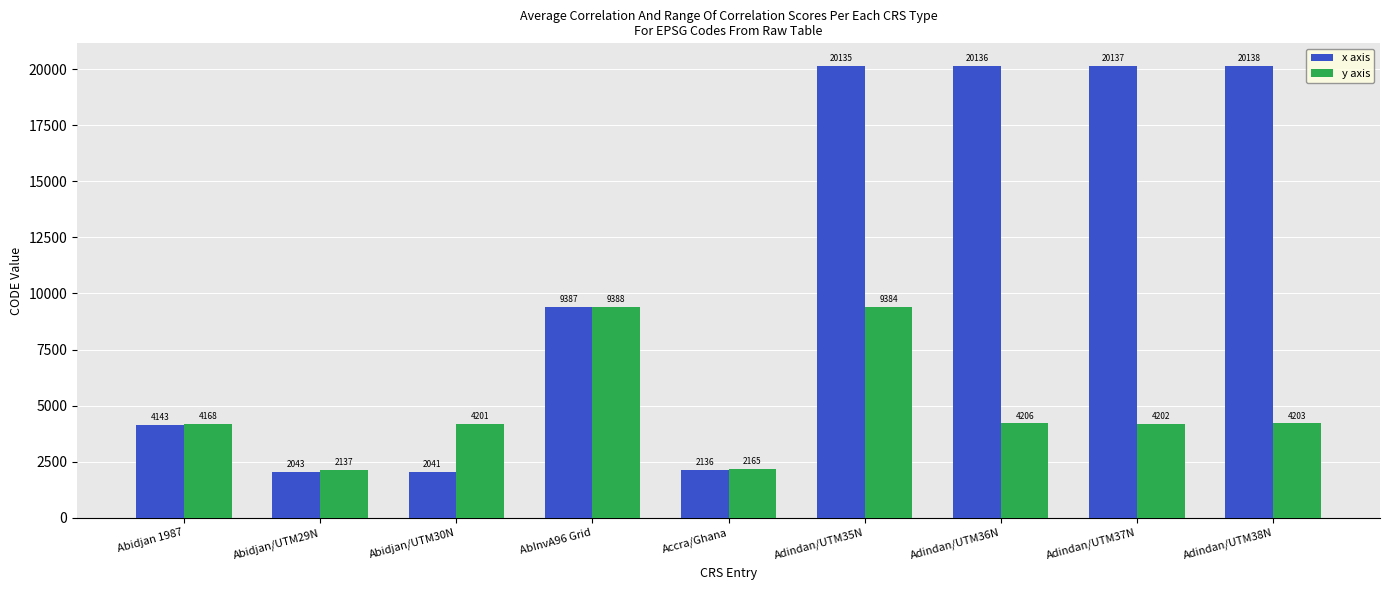

What is the lowest value of the y axis series?

2137